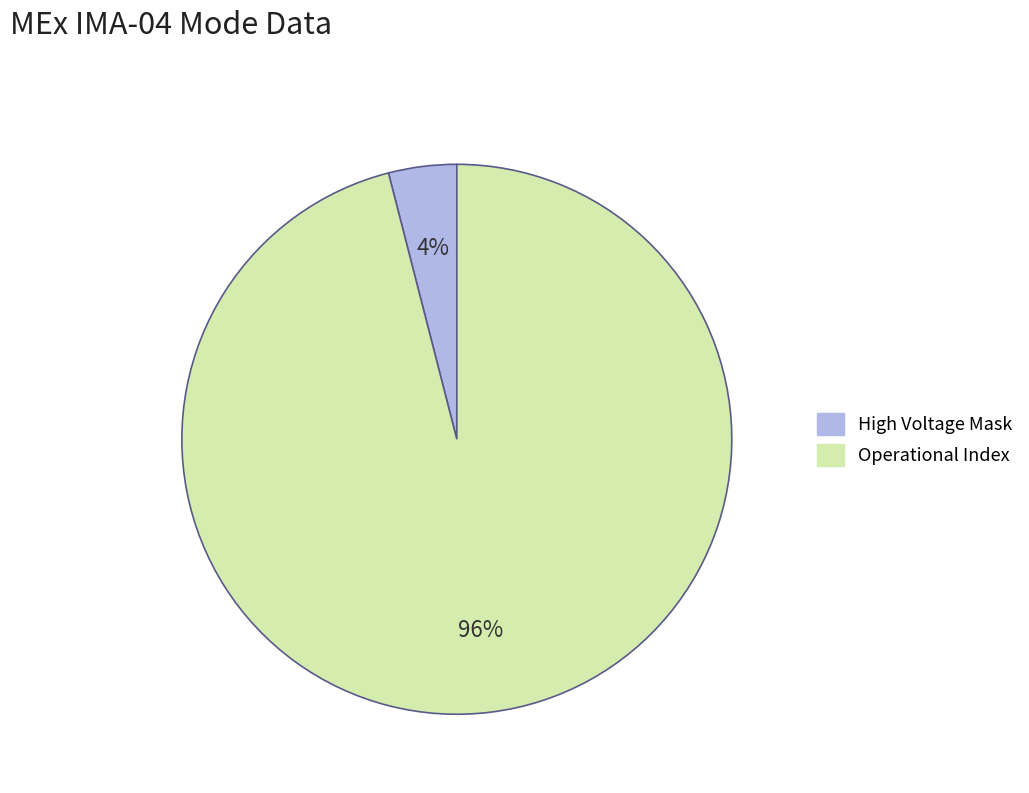

Is there a majority slice in this chart?

Yes